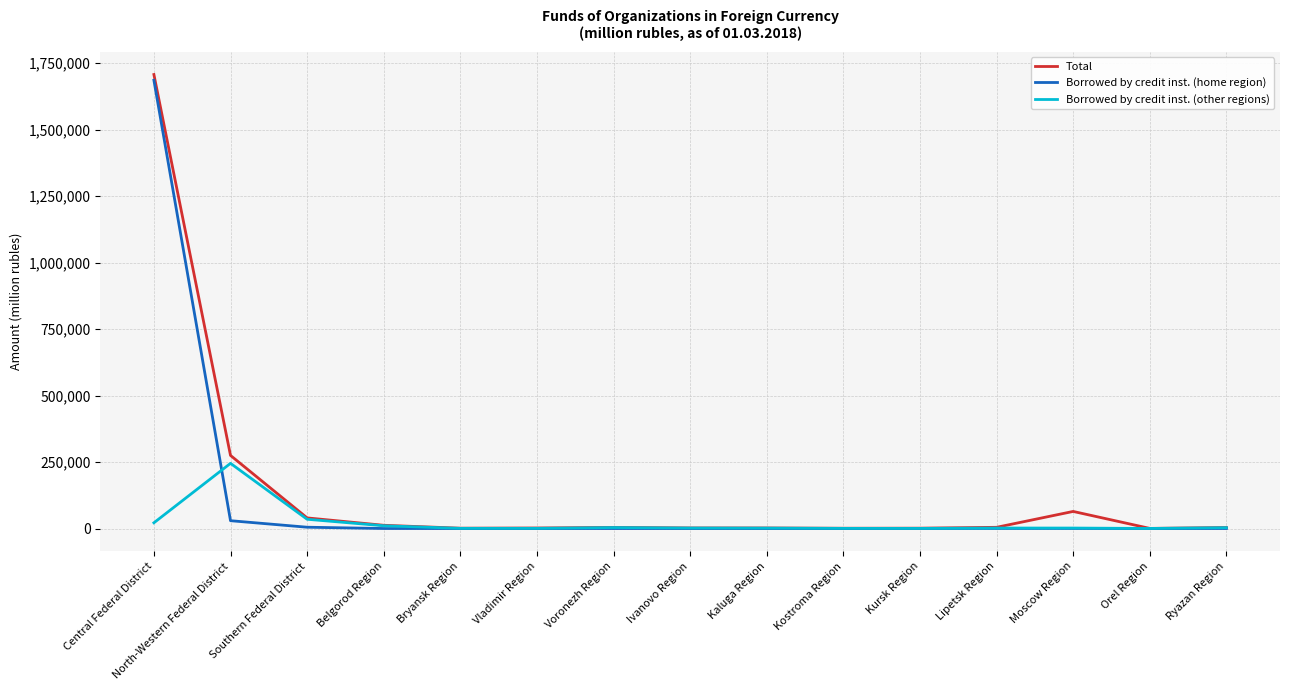

How many distinct data groups are displayed?

3